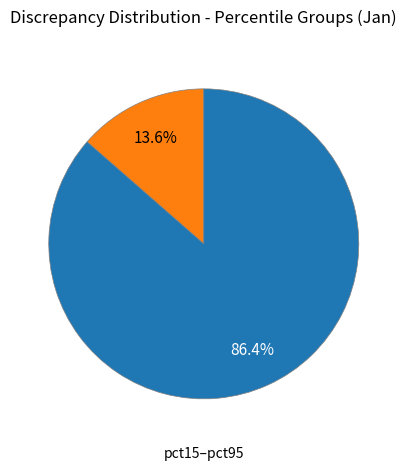

Is there any slice that represents more than half of the pie?

Yes